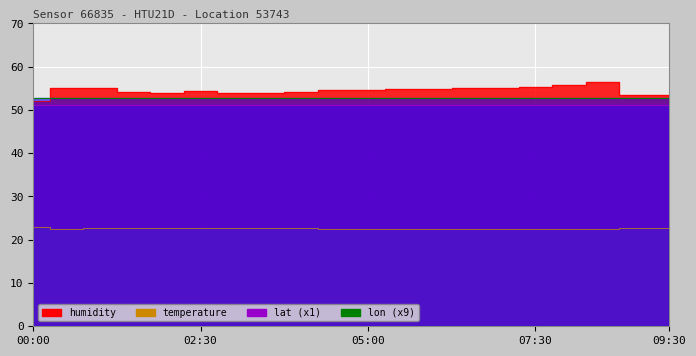

Which series has the largest range (max minus min)?

humidity